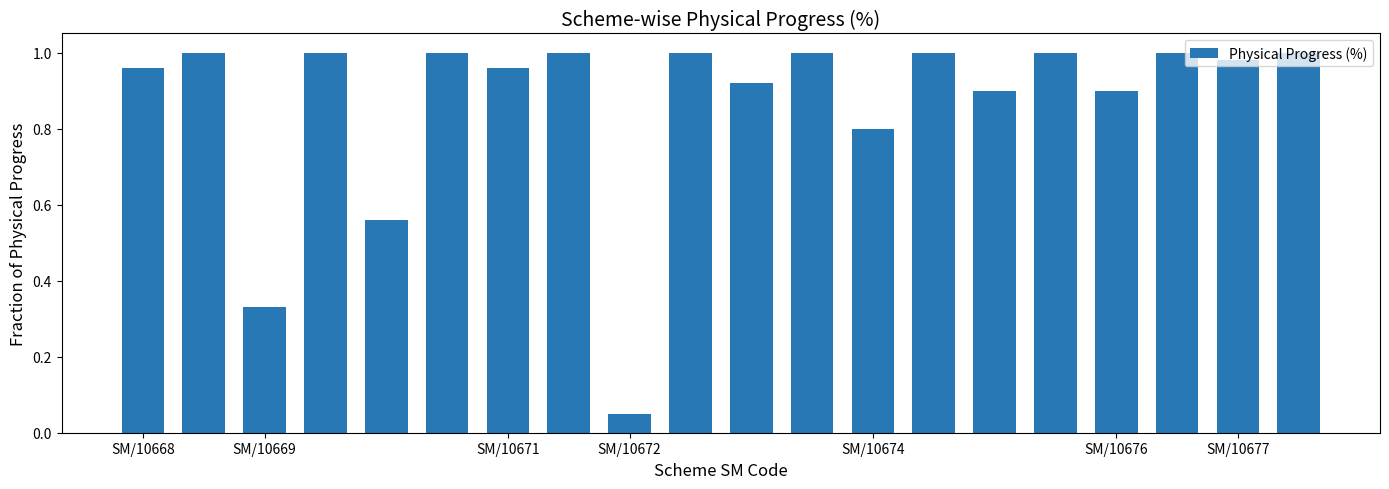

How many values are below 1?

10